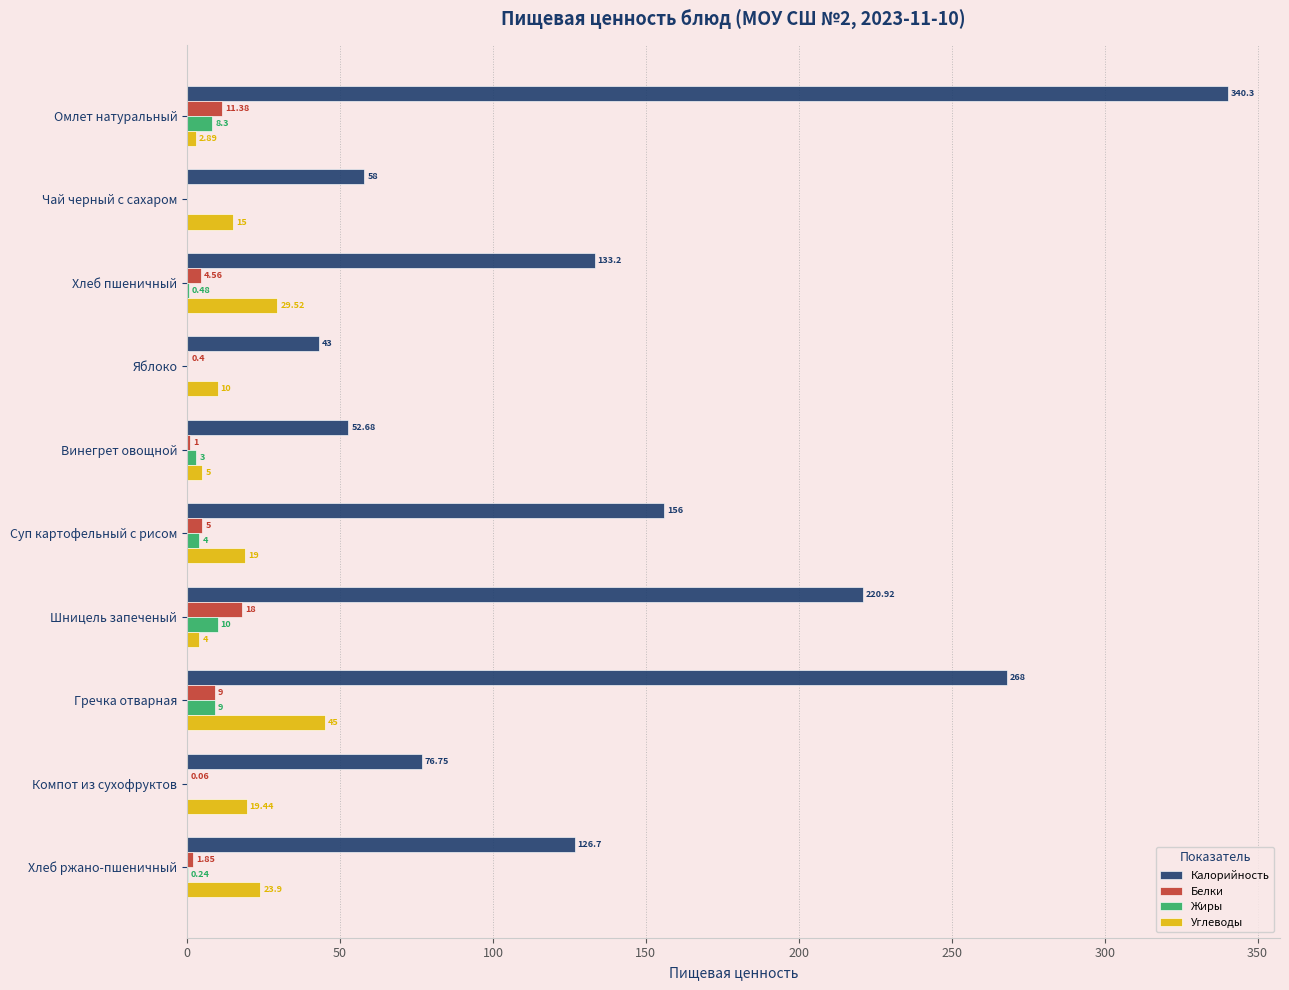

Which series changed the most between Чай черный с сахаром and Гречка отварная?

Калорийность